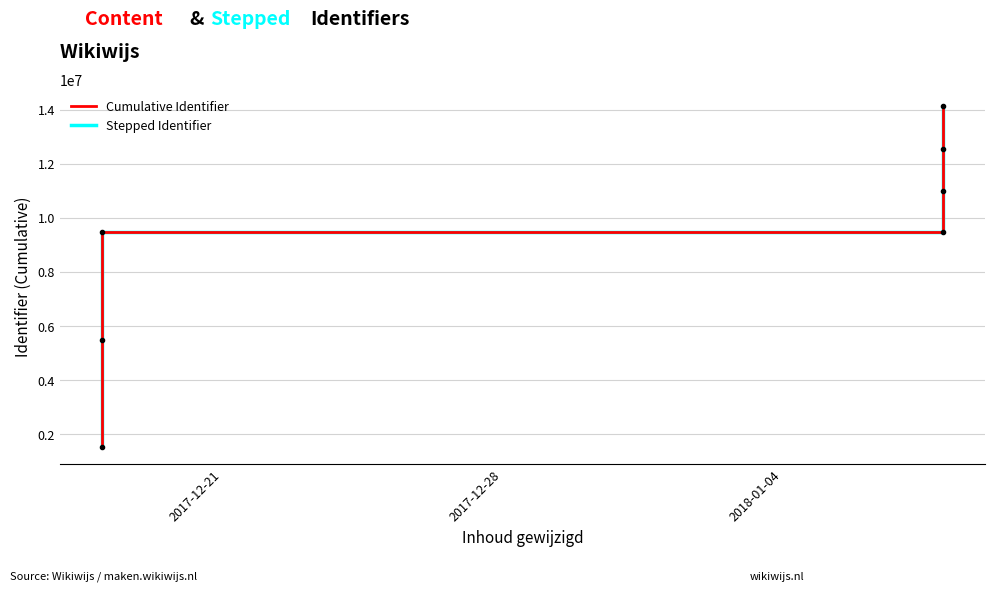

Is the value of Stepped Identifier at 2017-12-21 greater than the value of Cumulative Identifier at 4?

No